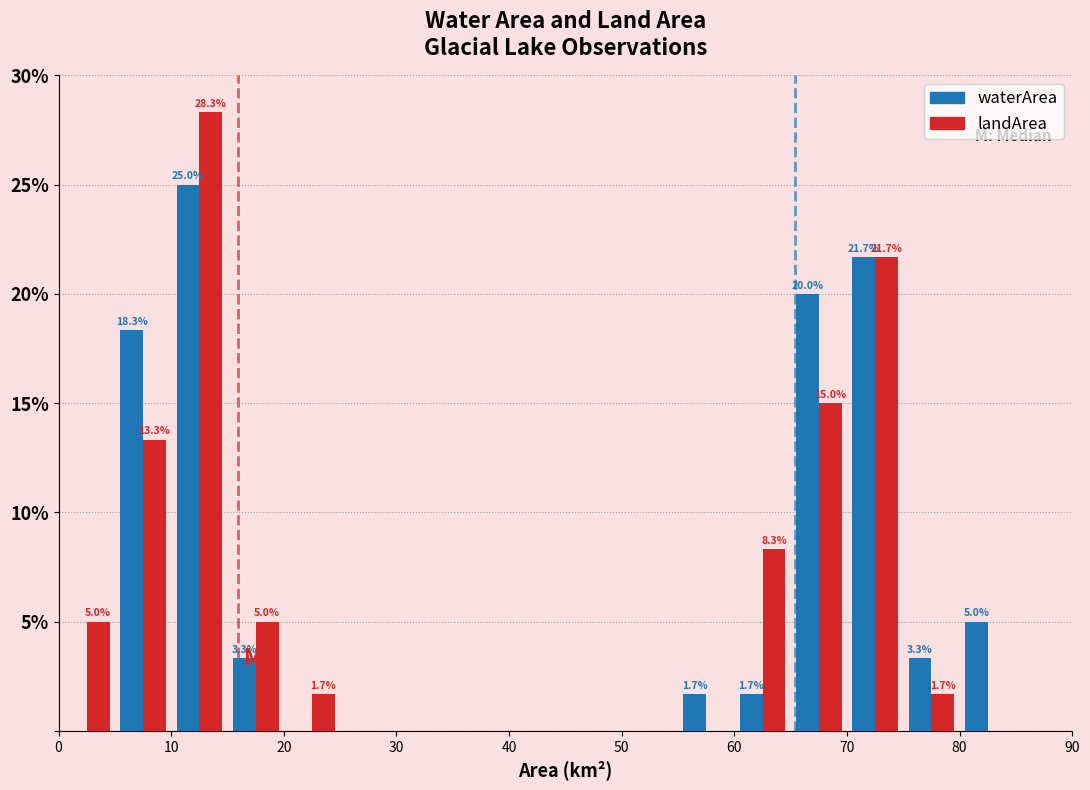

In the waterArea series, which range on the x-axis has the tallest bar?

10 to 15